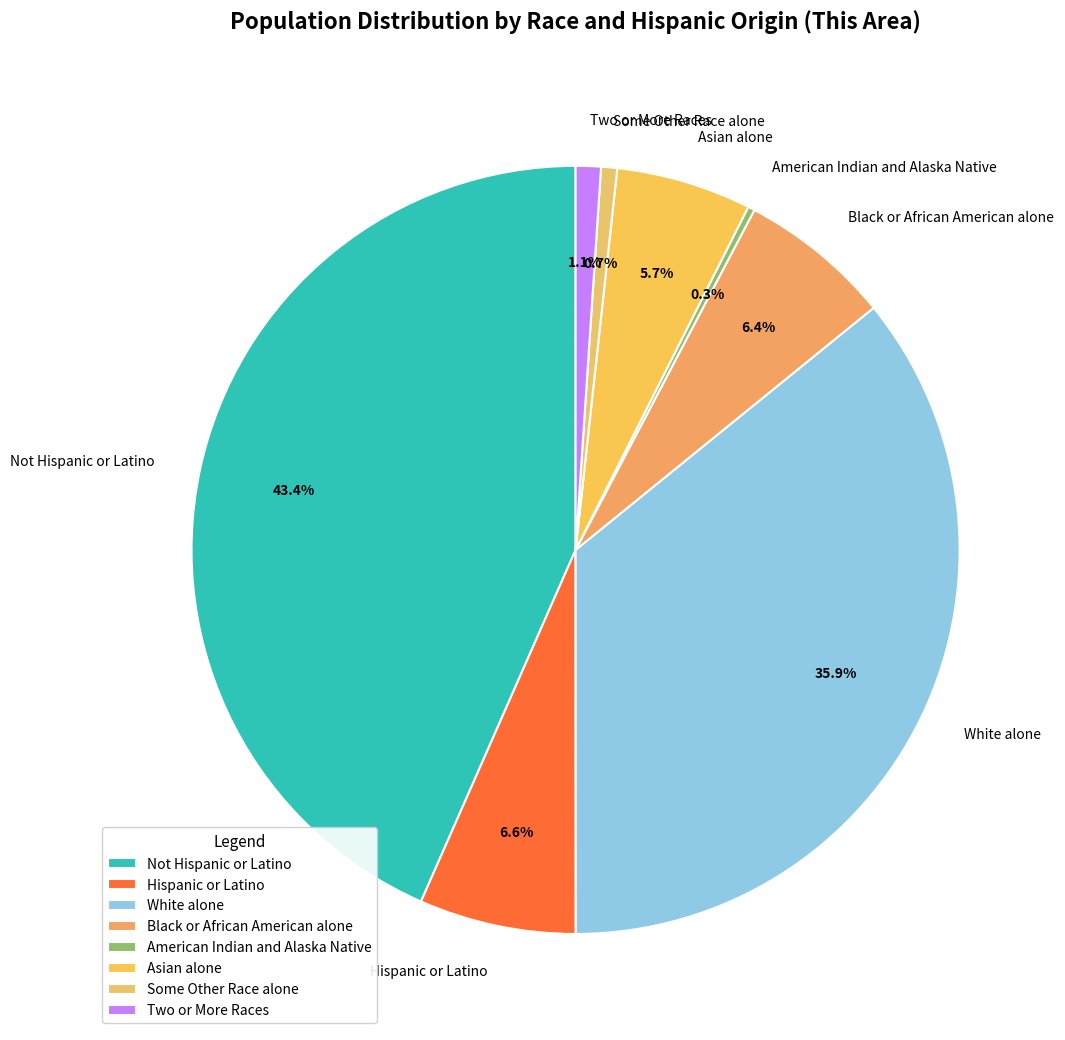

What percentage is the White alone slice, to the nearest percent?

36%